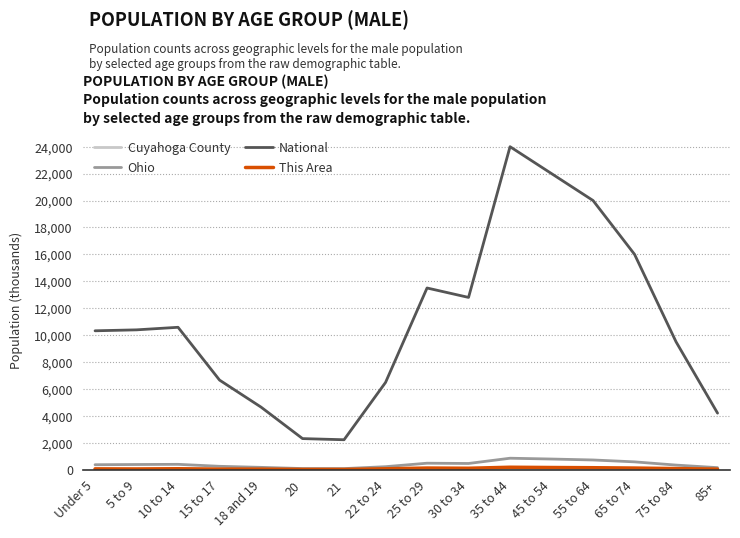

True or false: National and Ohio intersect in this chart.

False